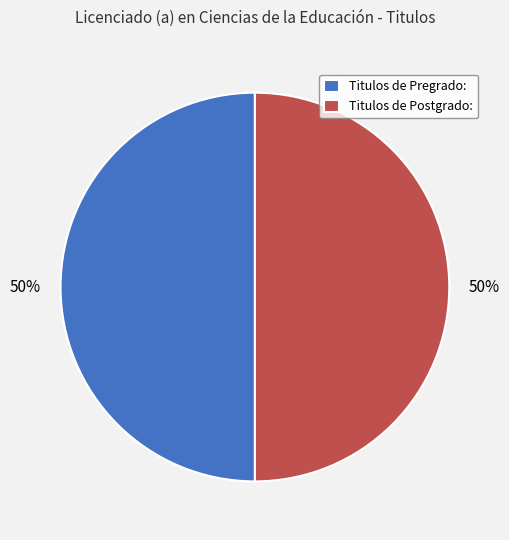

To the nearest percent, what is the difference between the largest and smallest slice percentages?

0%